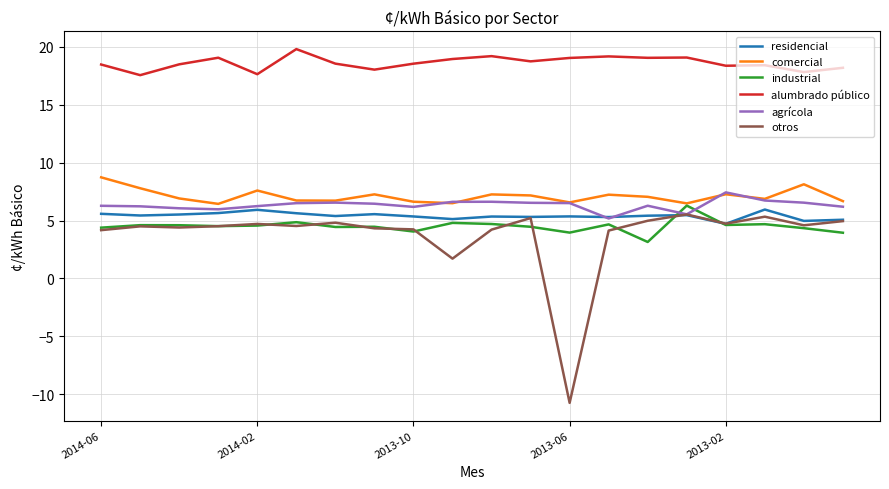

What are all the series names shown in the legend?

residencial, comercial, industrial, alumbrado público, agrícola, otros